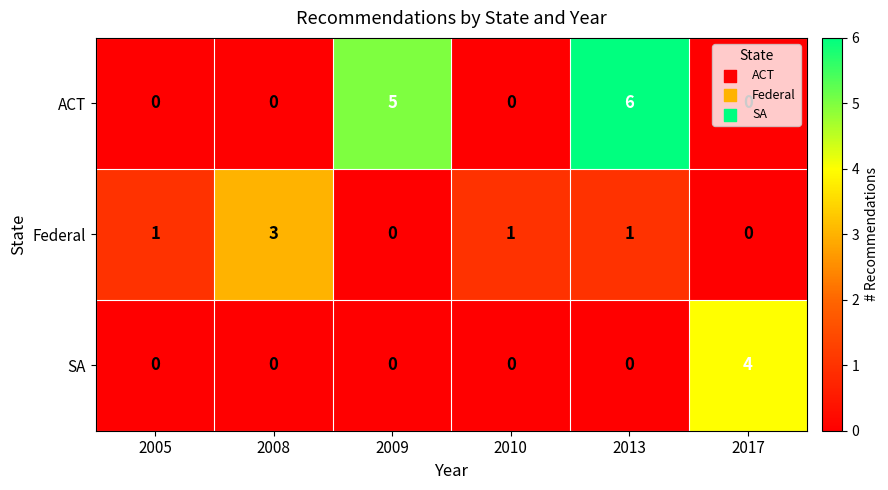

Which category has the highest value in the ACT series?

2013